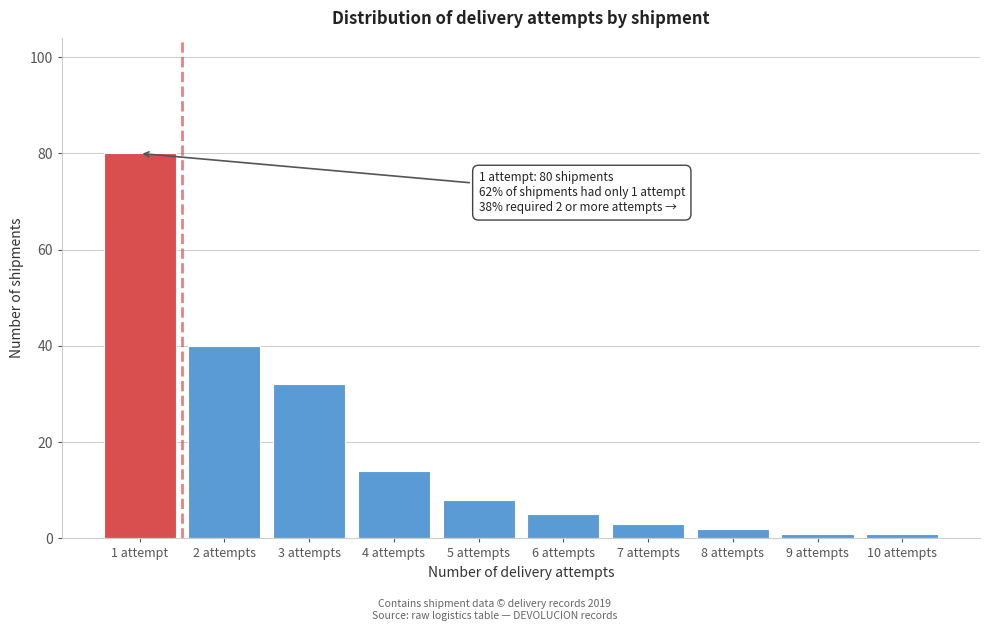

Reading left to right, transcribe all the data shown in this chart.

80	40	32	14	8	5	3	2	1	1